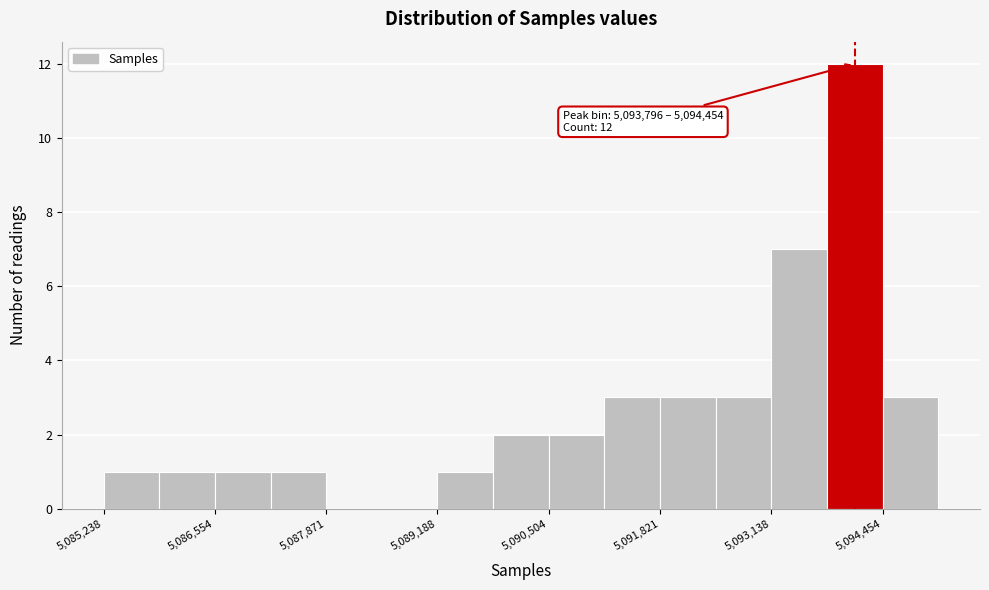

Around what value on the x-axis is the tallest bar? Give the approximate position of its centre, as read against the axis.

5094200